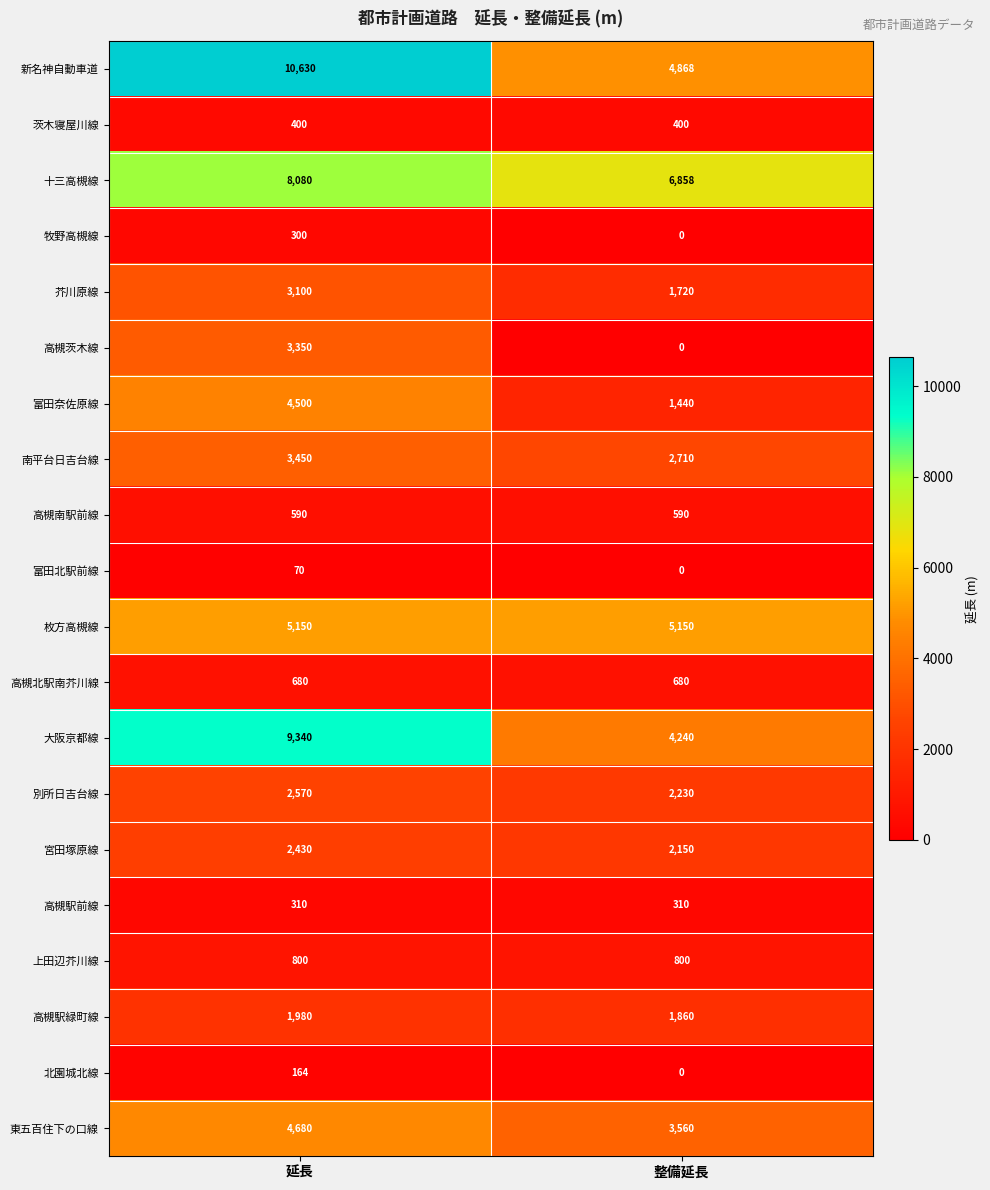

How many data points does each series have?

2